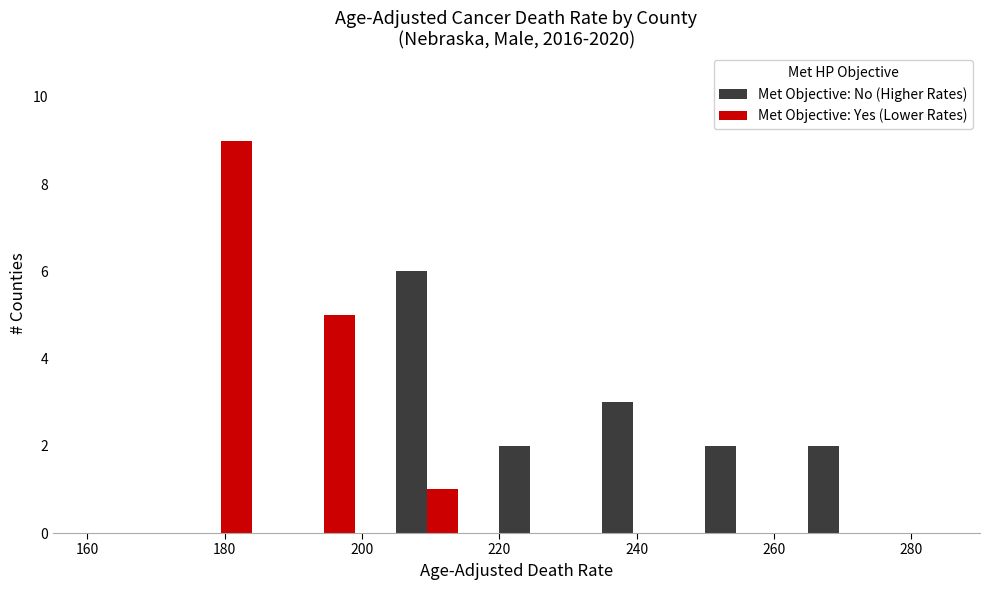

How many series are shown in this chart?

2